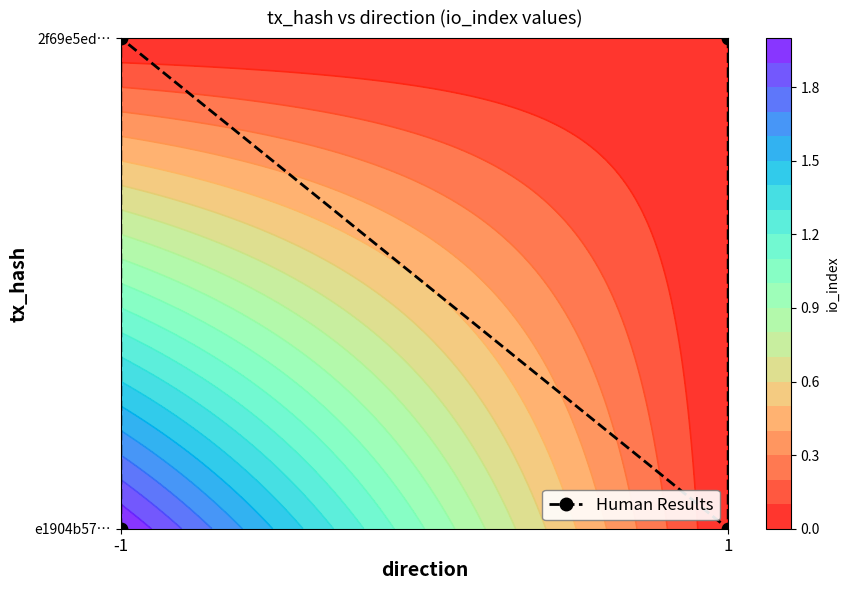

How many distinct data groups are displayed?

1